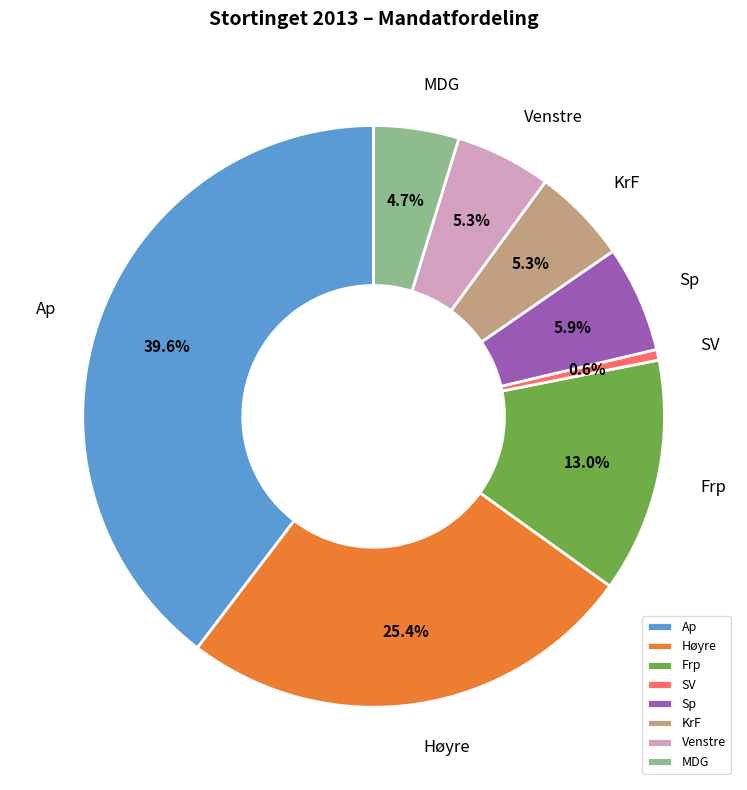

How many slices are in this pie chart?

8